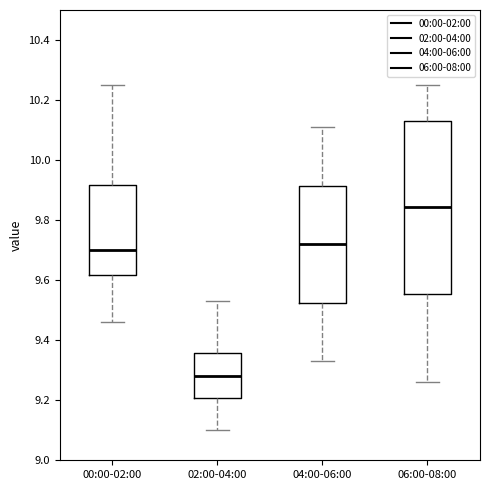

Which box is the tallest, from its lower edge to its upper edge?

06:00-08:00